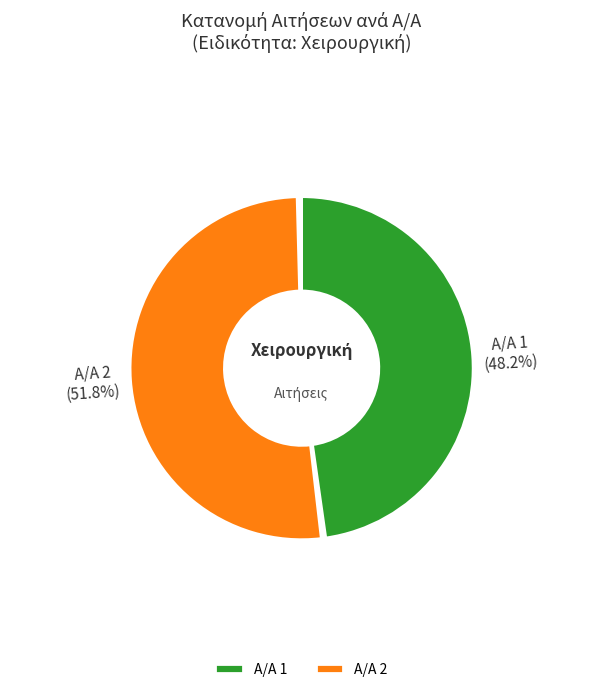

How many slices are in this pie chart?

2